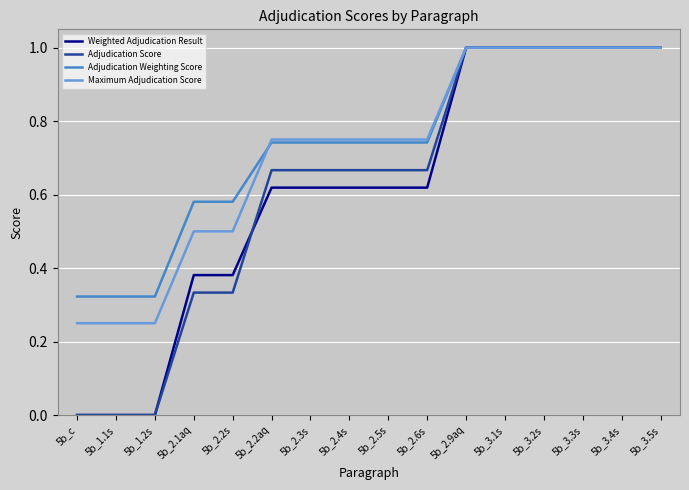

What is the sum of all Weighted Adjudication Result values?

9.9